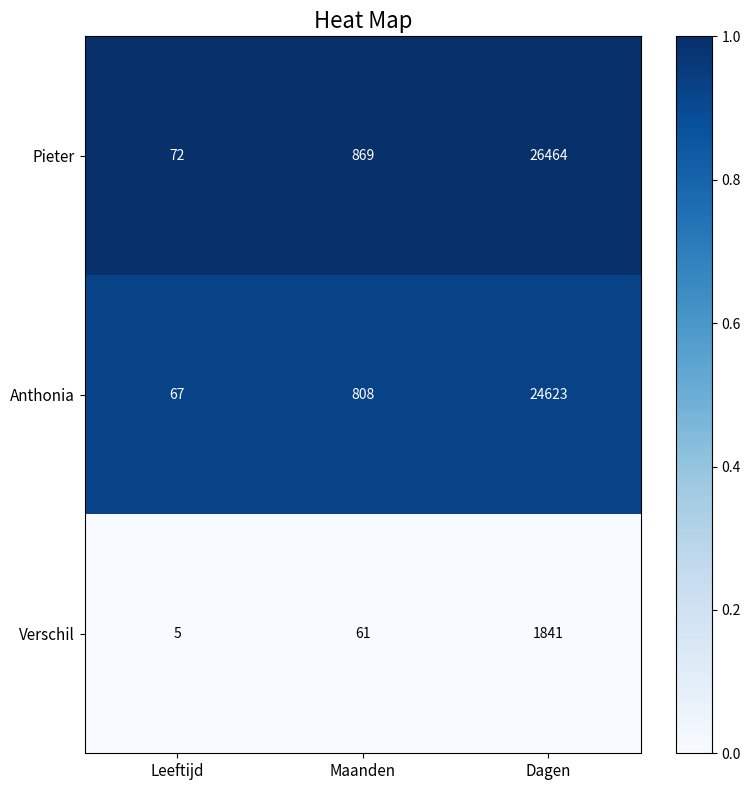

What is the difference between the Anthonia values at Maanden and Leeftijd?

741